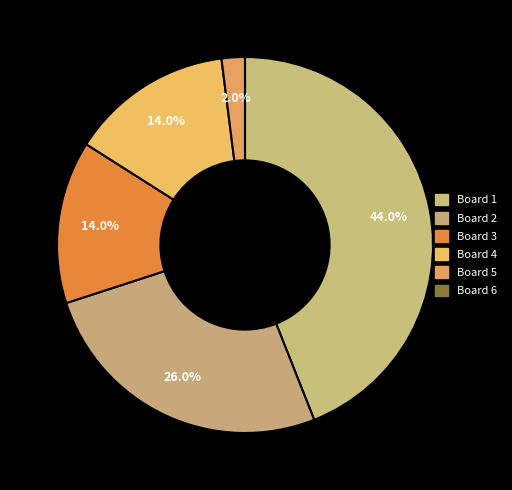

Is Board 1 the majority of the pie?

No